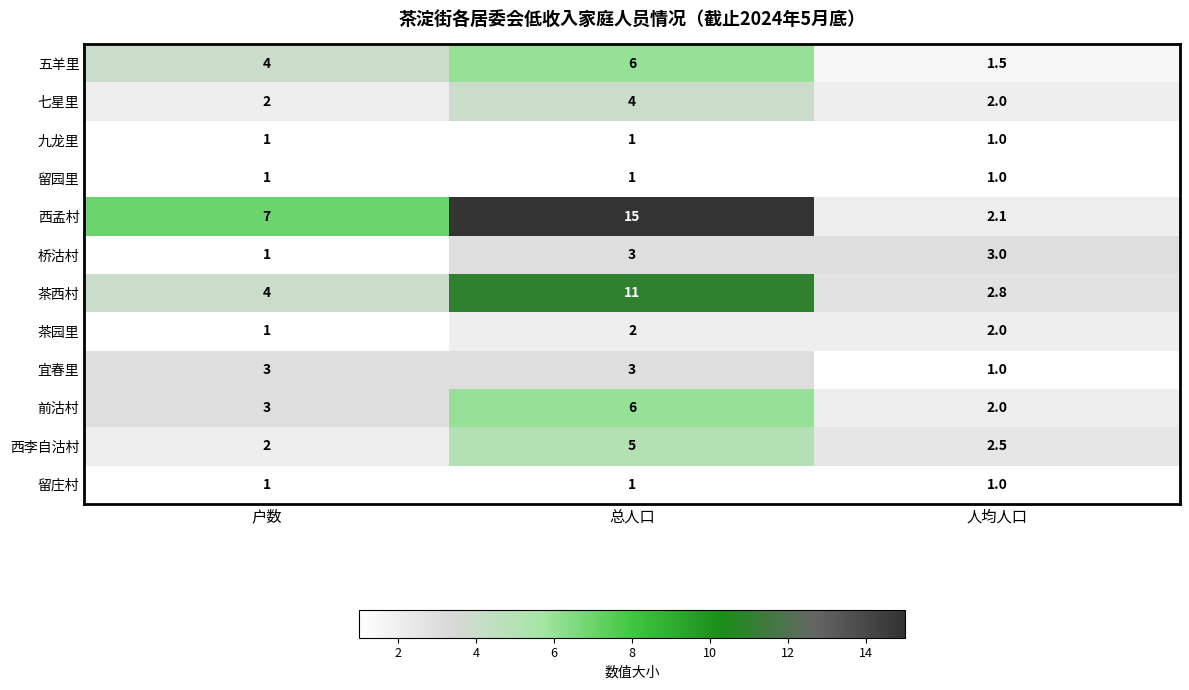

What is the sum of the 茶园里 values at 户数 and 总人口?

3.0